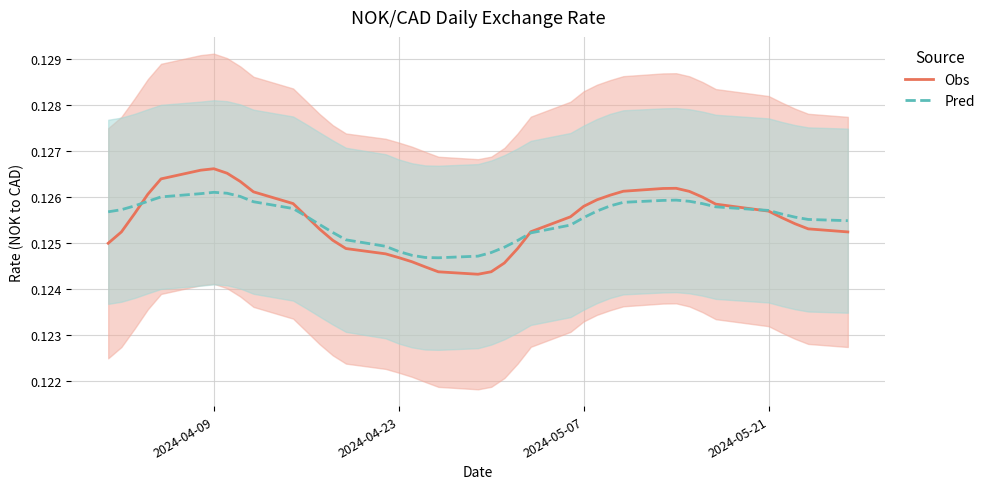

True or false: Obs and Pred cross at least once.

True